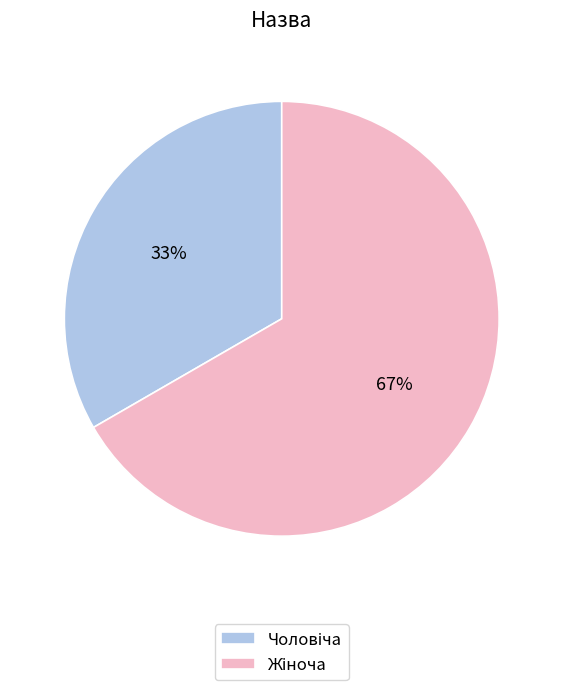

Is there any slice that represents more than half of the pie?

Yes